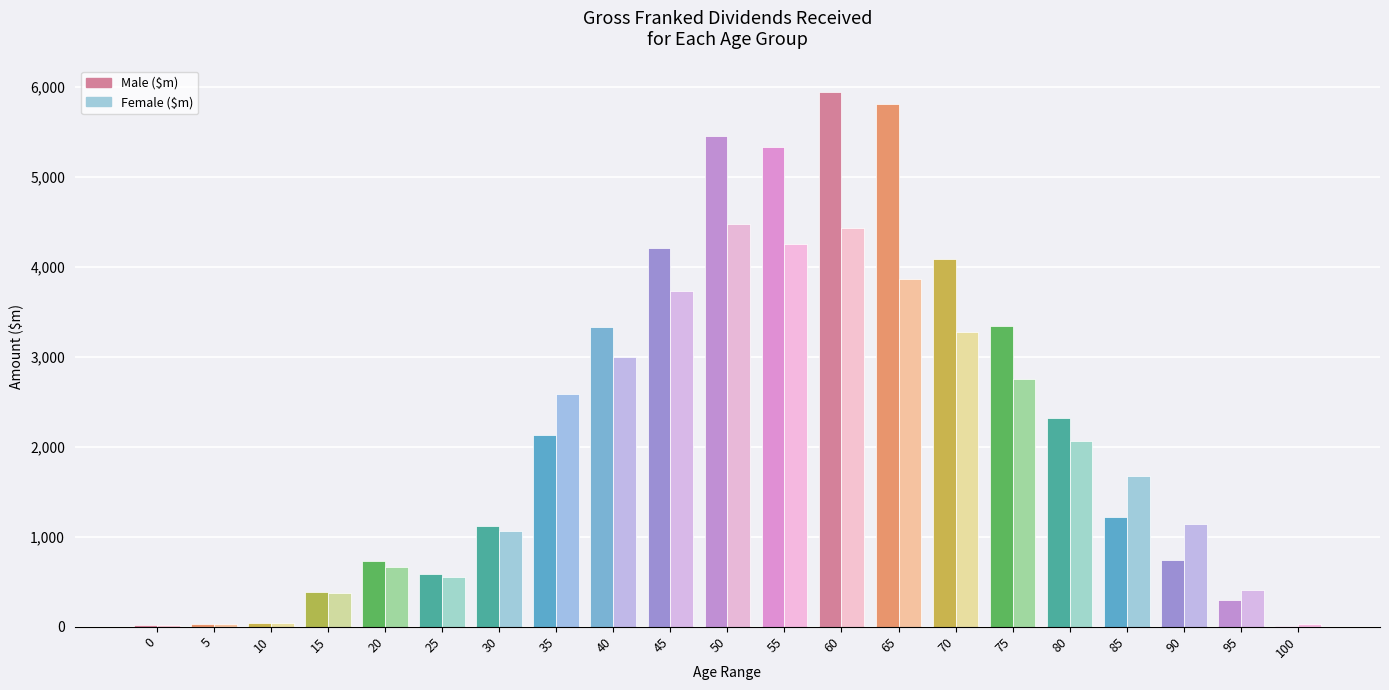

What is the sum of all Female ($m) values?

40394.3